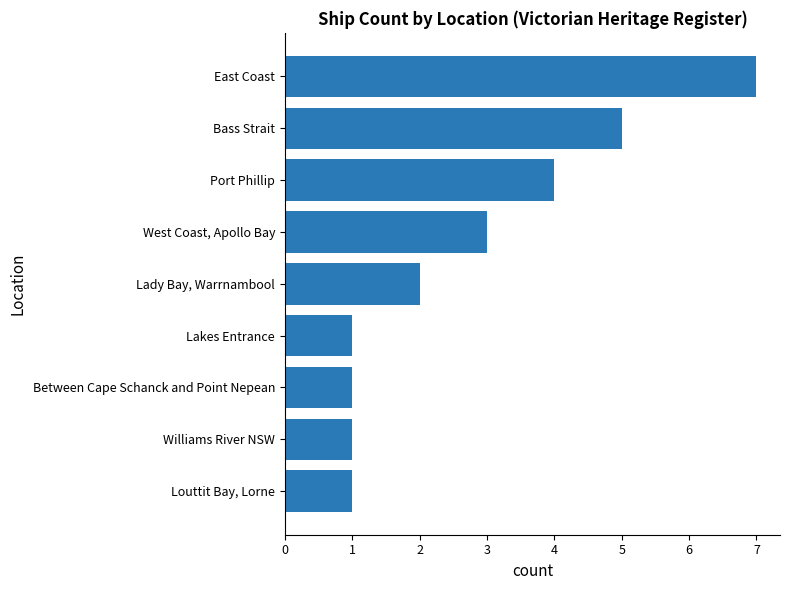

True or false: the data shows 4 at West Coast, Apollo Bay.

False